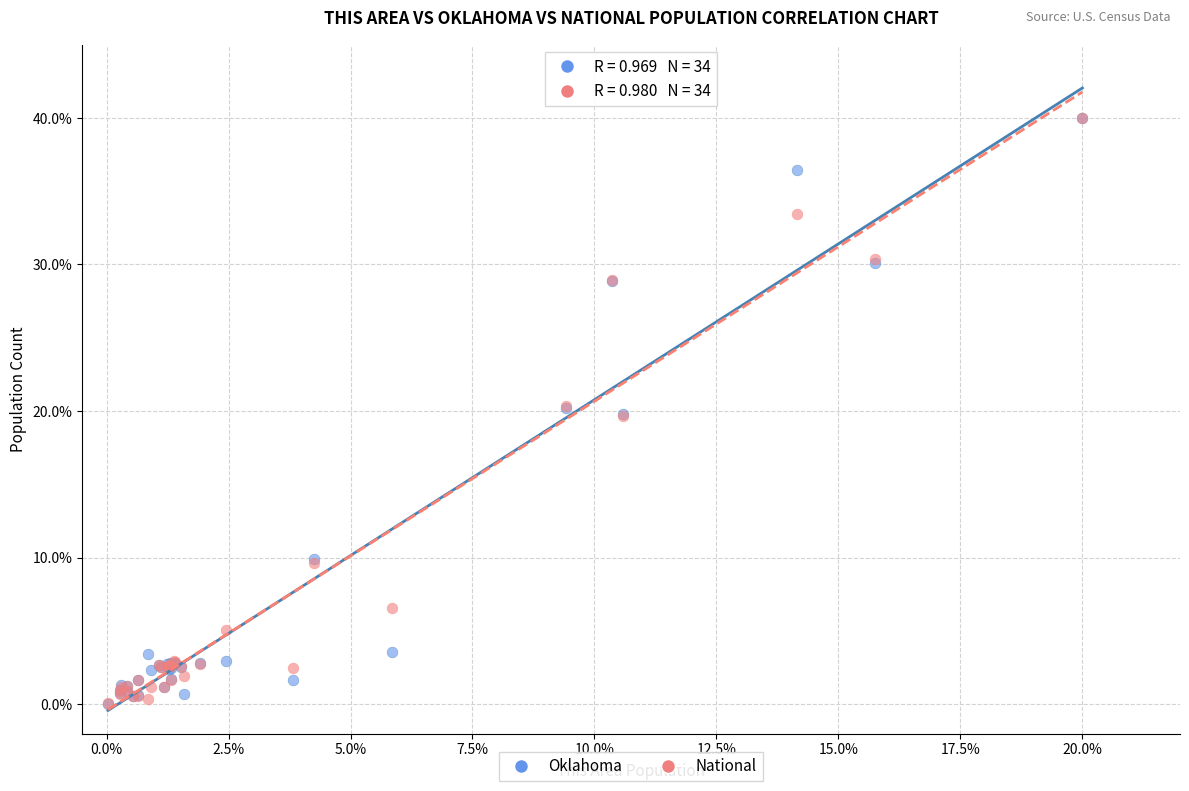

What are all the series names shown in the legend?

Oklahoma, National